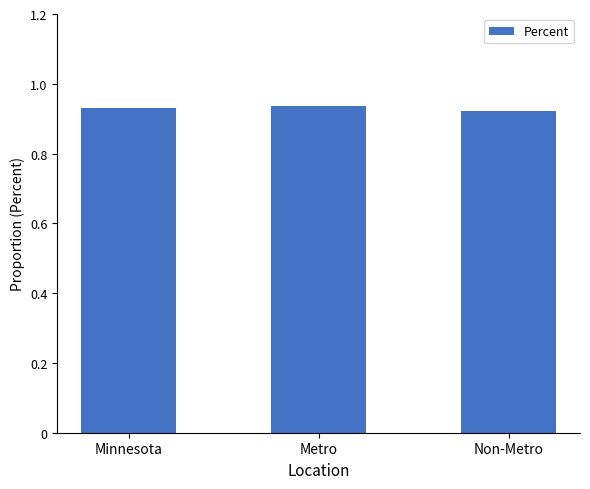

What position from the left is Non-Metro?

3